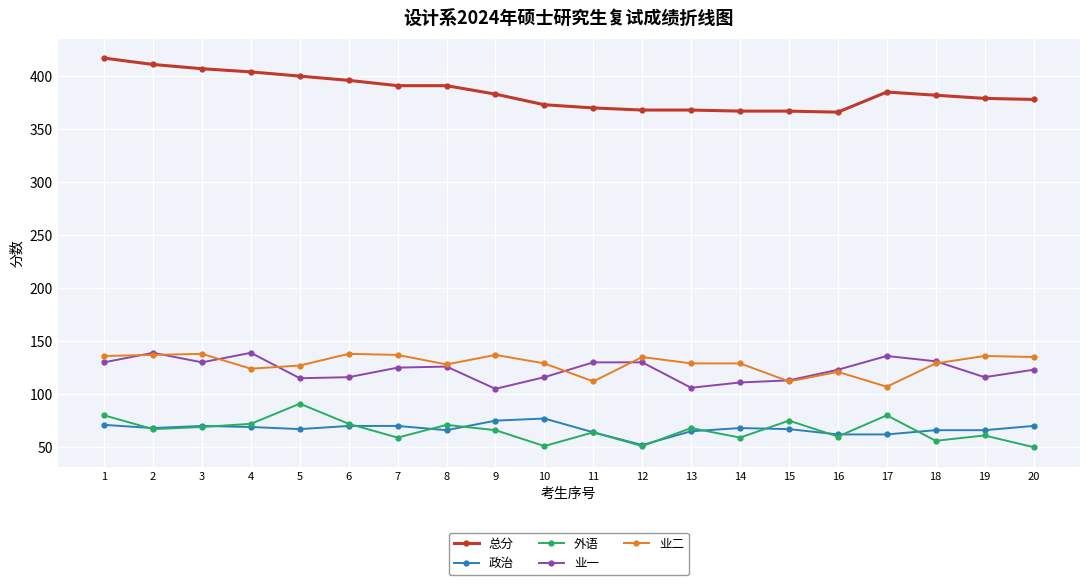

The 政治 series shows 62 at 16. True or false?

True